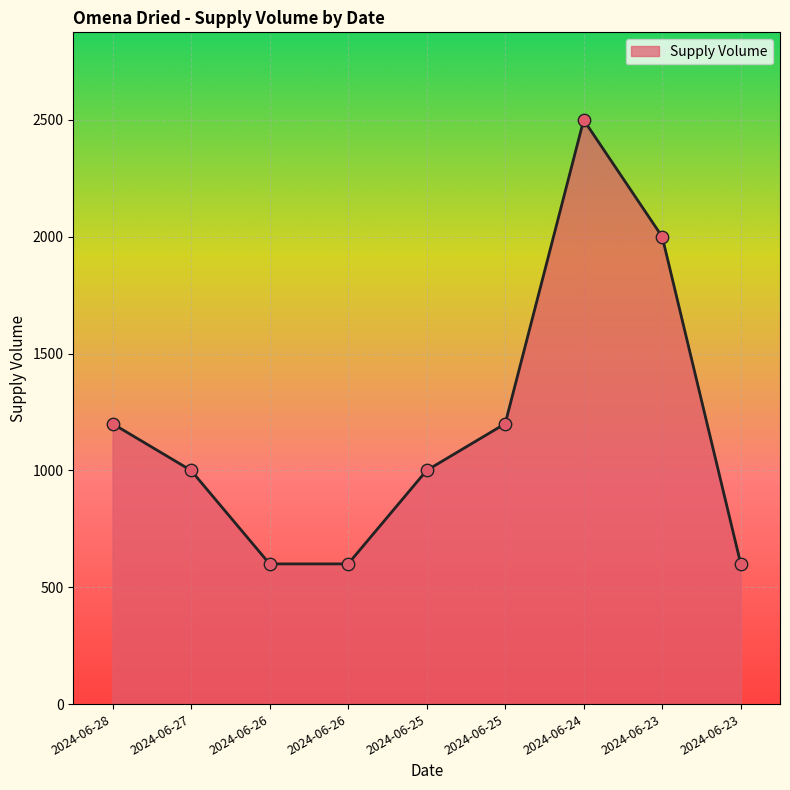

Between 2024-06-27 and 2024-06-26, which is larger?

2024-06-27